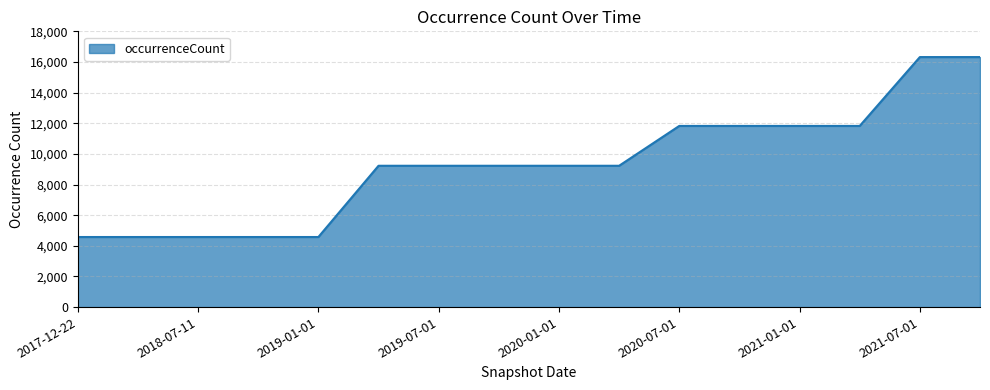

What is the maximum value shown in the chart?

16320